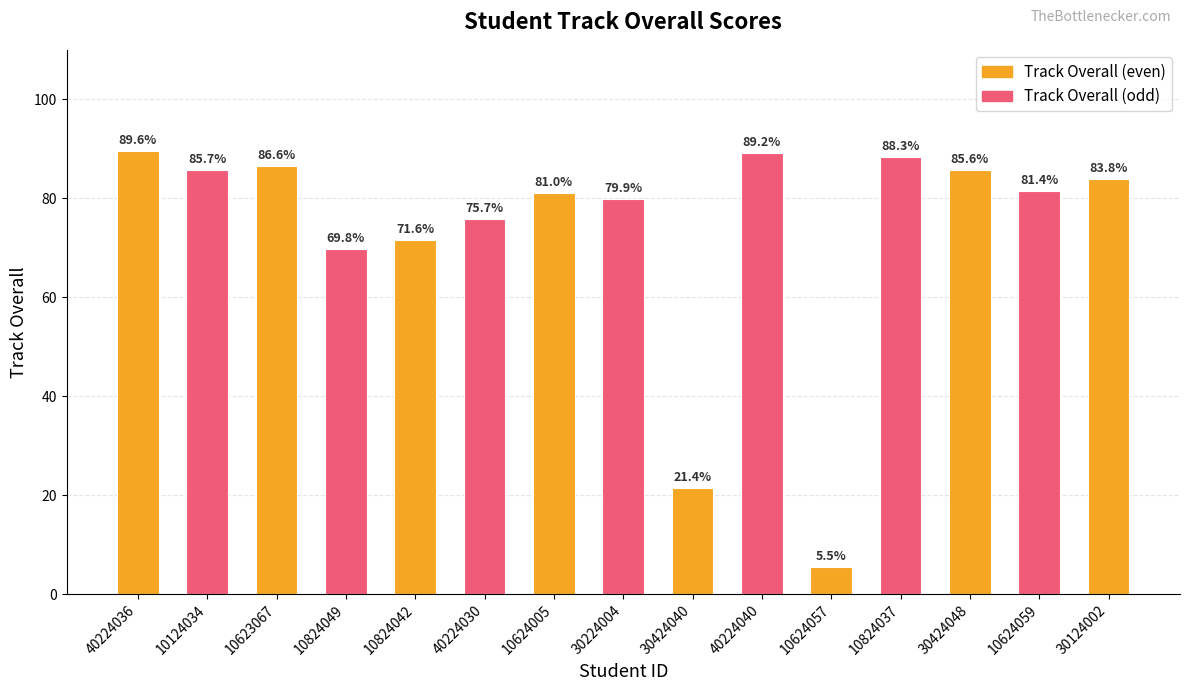

At which label is the value closest to 47?

10824049